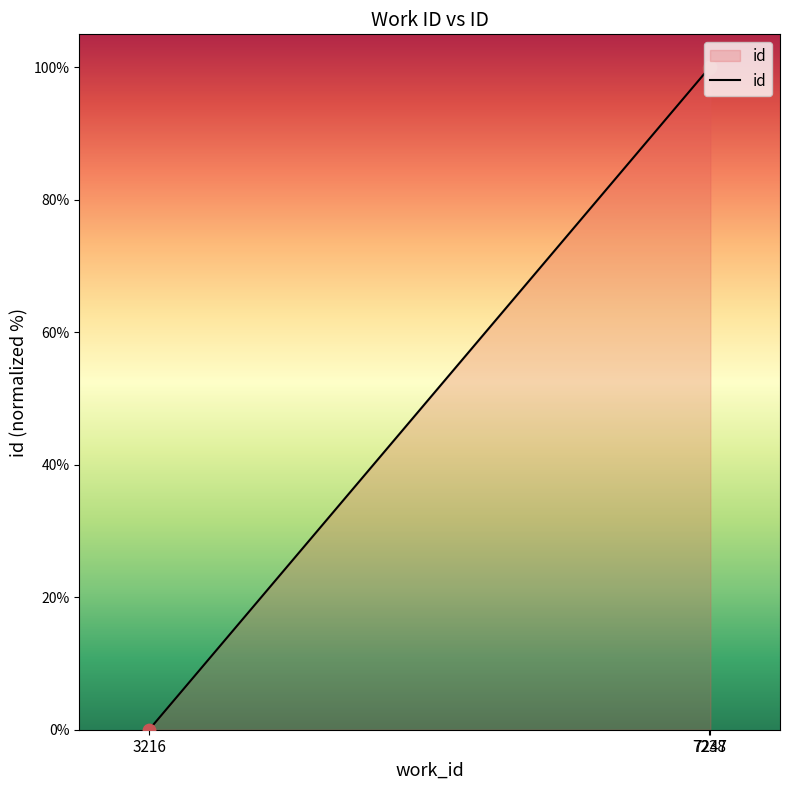

What is the change in value from 3216 to 7247?

+100.0